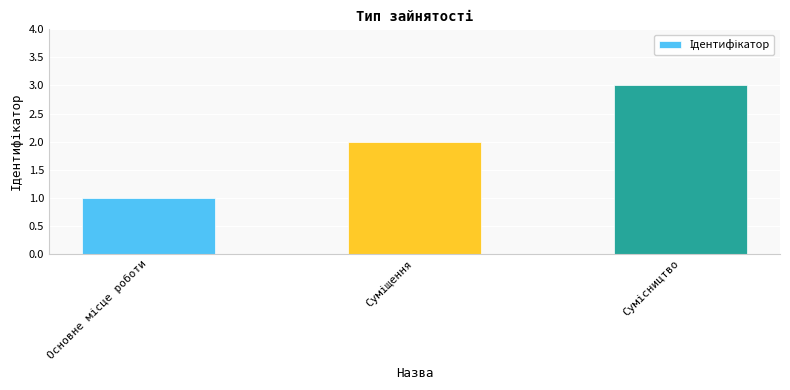

What is the maximum value shown in the chart?

3